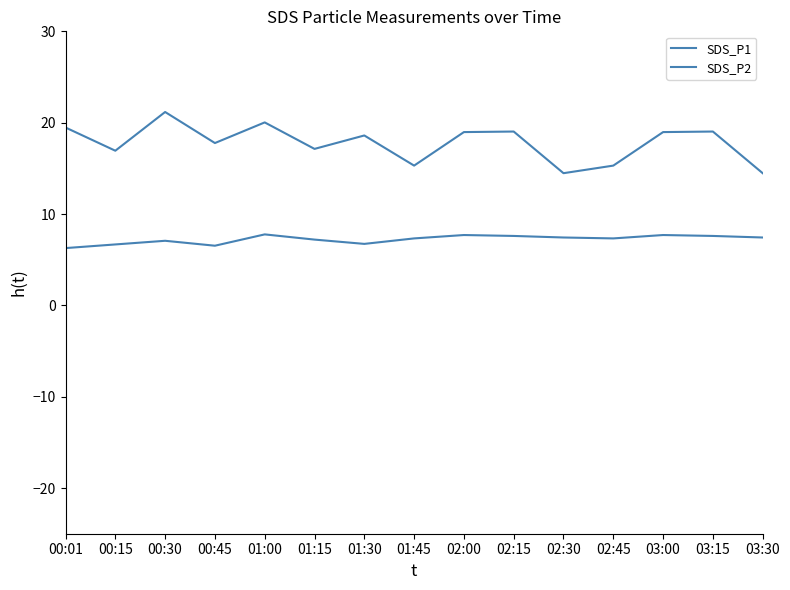

What position from the left is 00:30?

3